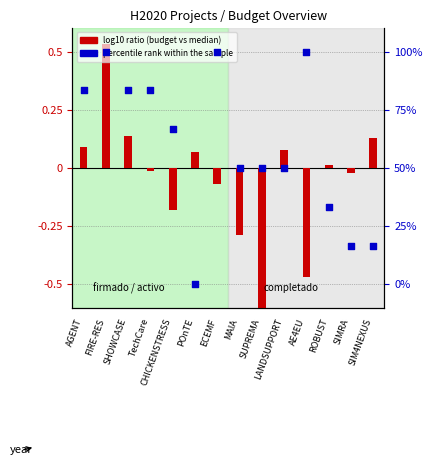

What is the total value across all series at TechCare?

83.3